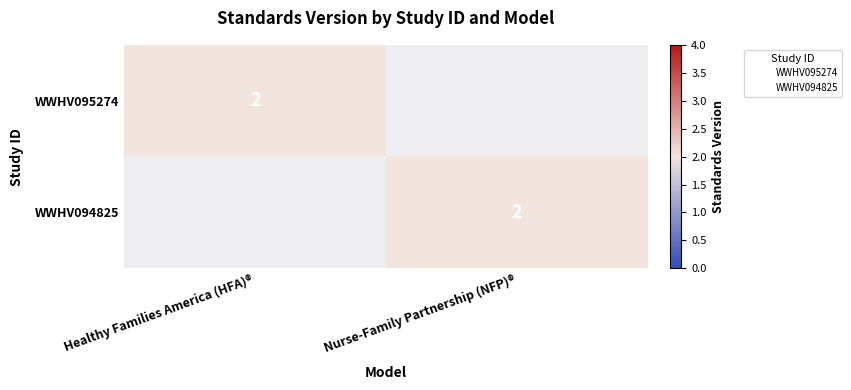

At which category is the sum across all series the highest?

Healthy Families America (HFA)®